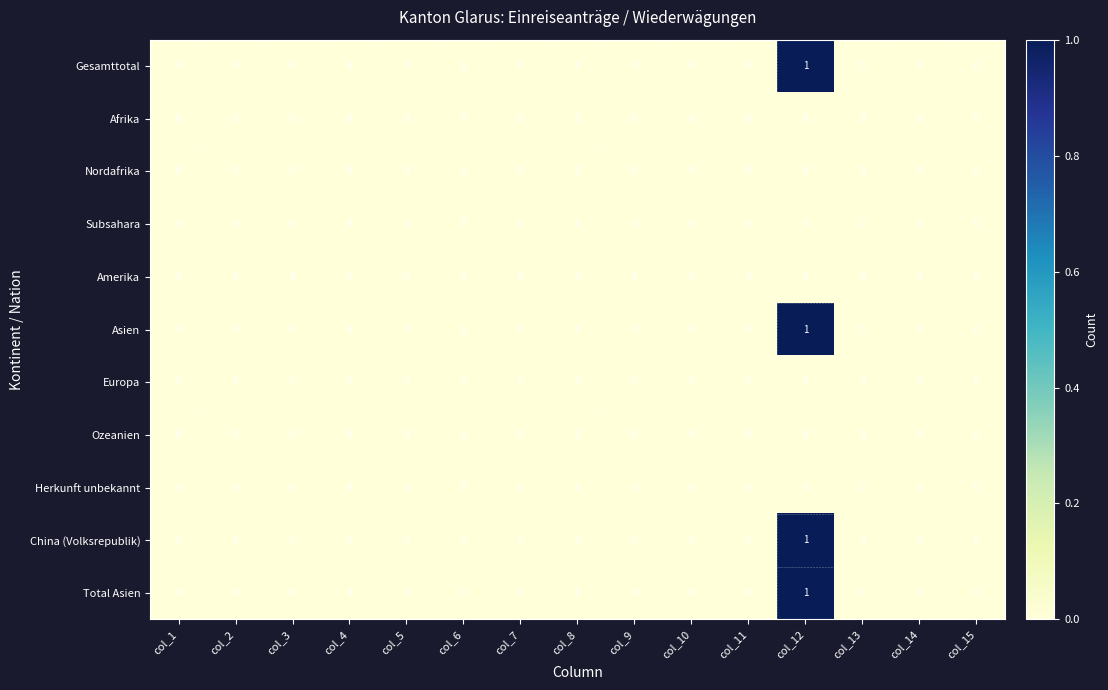

Is it true that Afrika equals 0 at col_4?

True